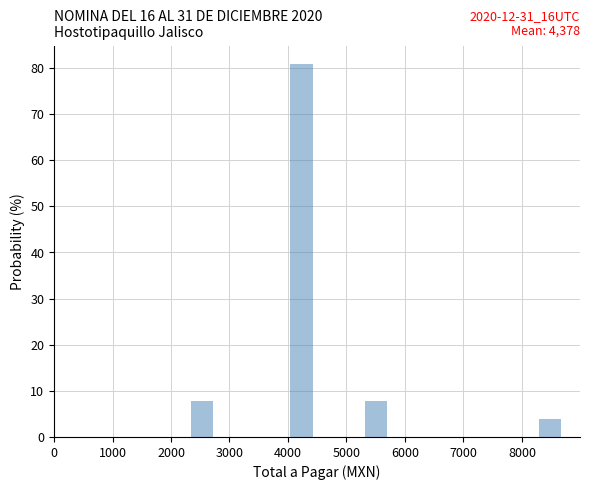

Which range on the x-axis has the tallest bar?

4000 to 4500